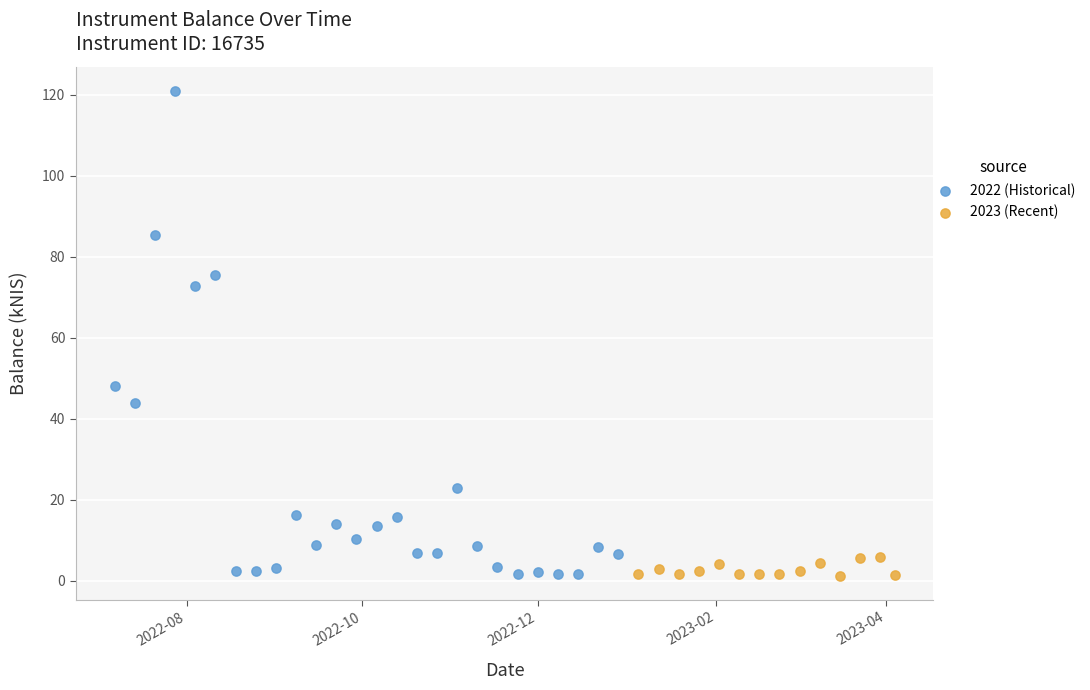

Which series has the largest Y range (max minus min)?

2022 (Historical)